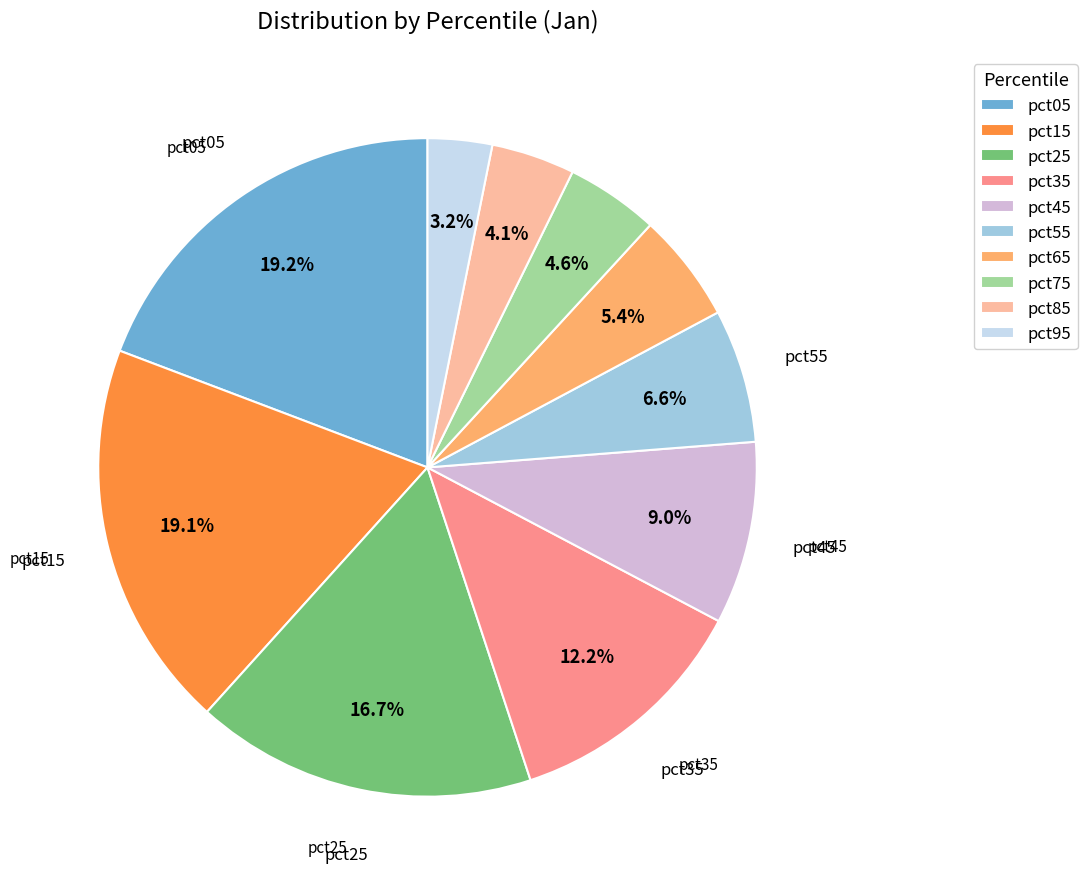

What portion of the pie excludes pct85?

95.9%